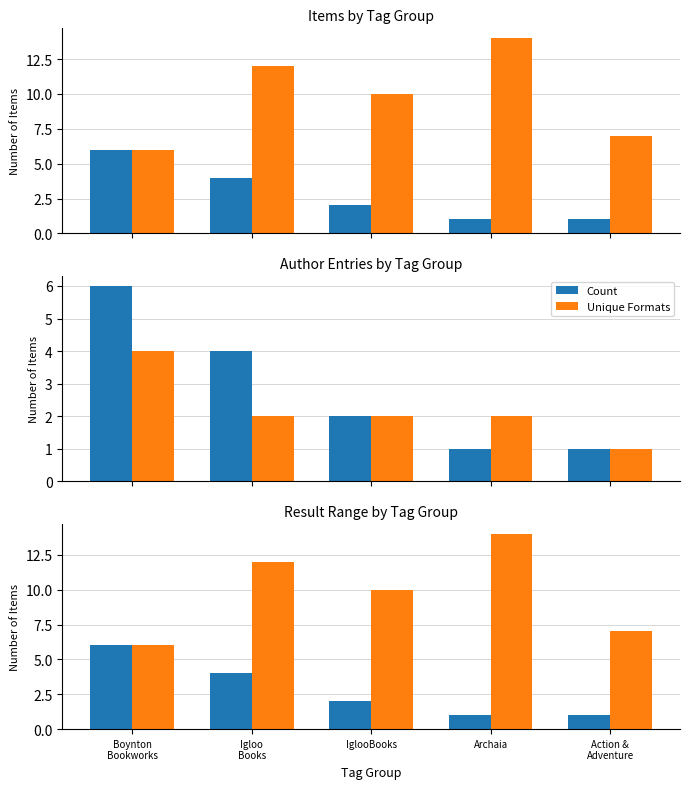

How many groups of bars are there?

5